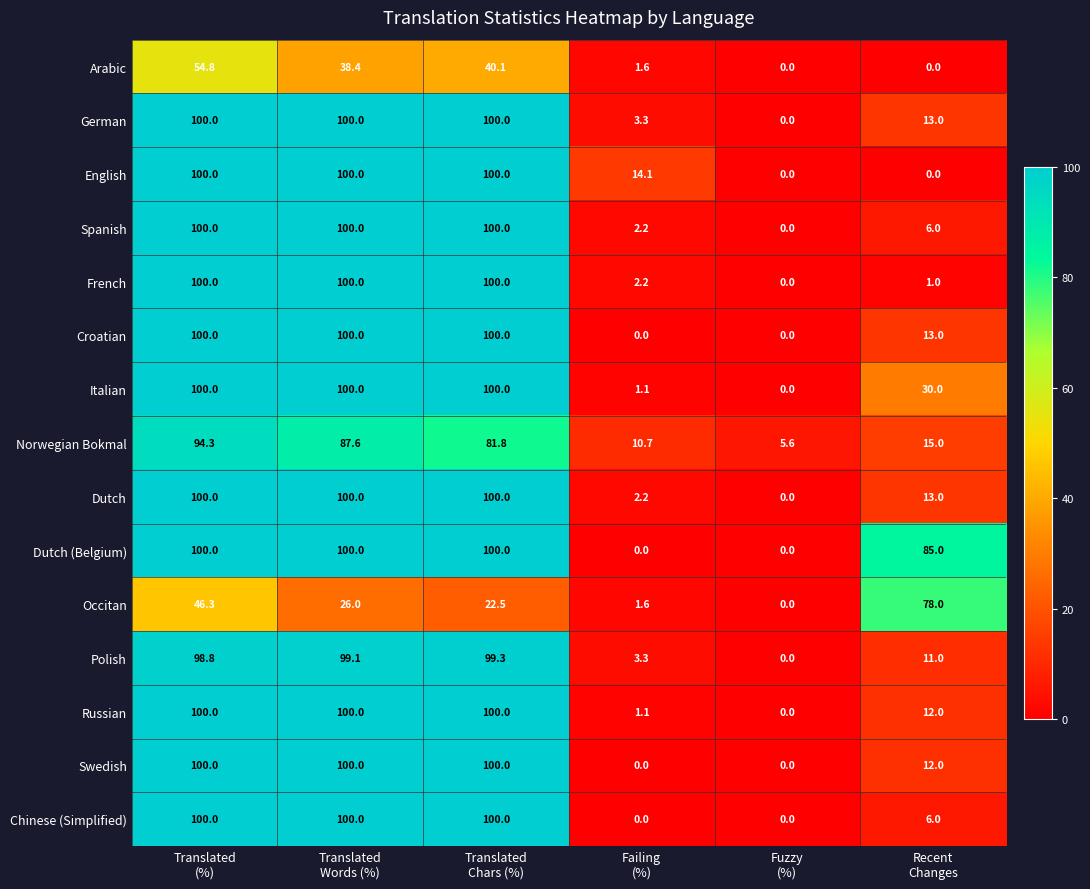

What is the difference between the second highest and minimum values in the Dutch (Belgium) series?

100.0